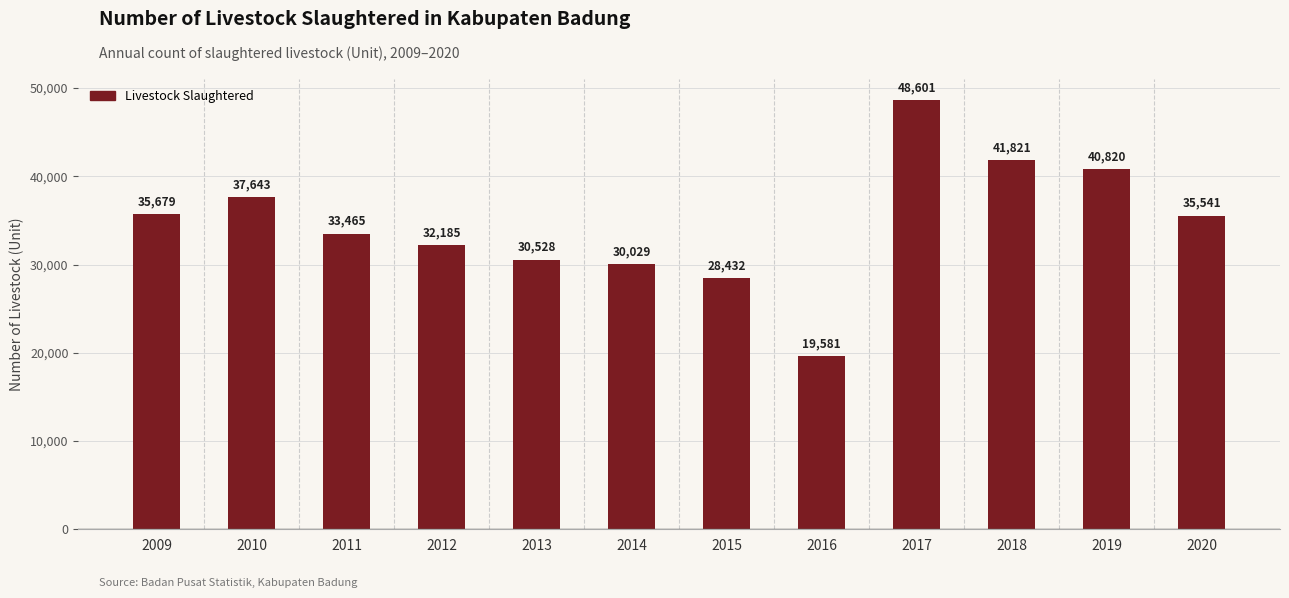

Rank the categories by value from lowest to highest.

2016, 2015, 2014, 2013, 2012, 2011, 2020, 2009, 2010, 2019, 2018, 2017